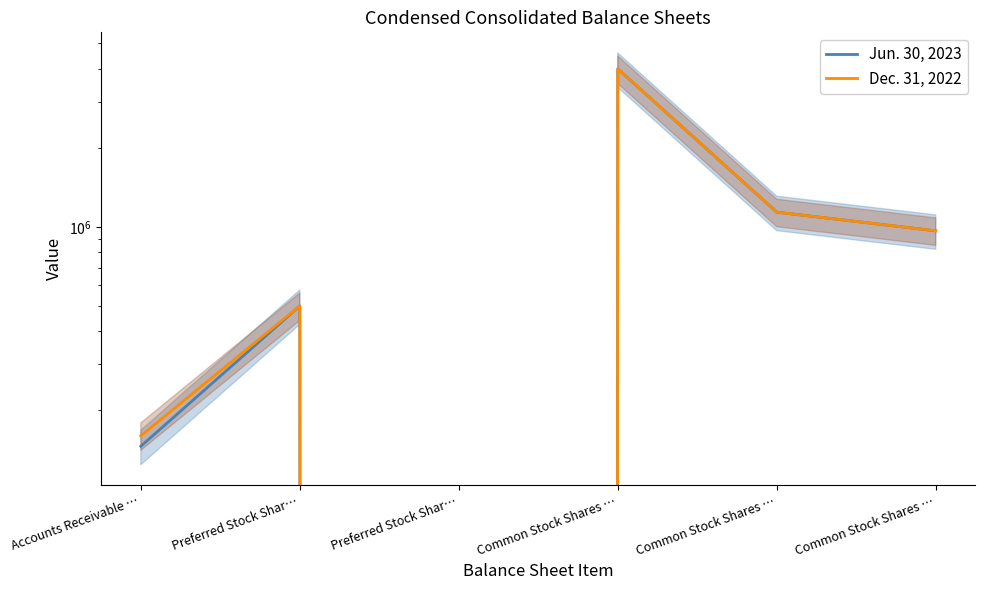

How many lines are shown in the chart?

2